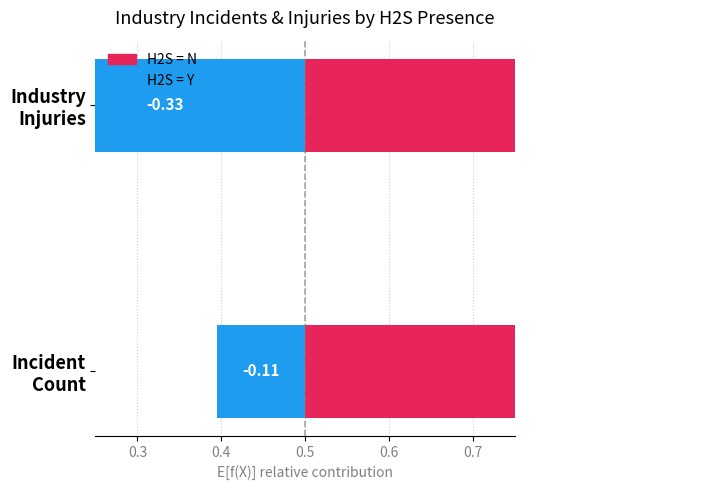

What is the approximate value of H2S = N at Industry Injuries?

0.7